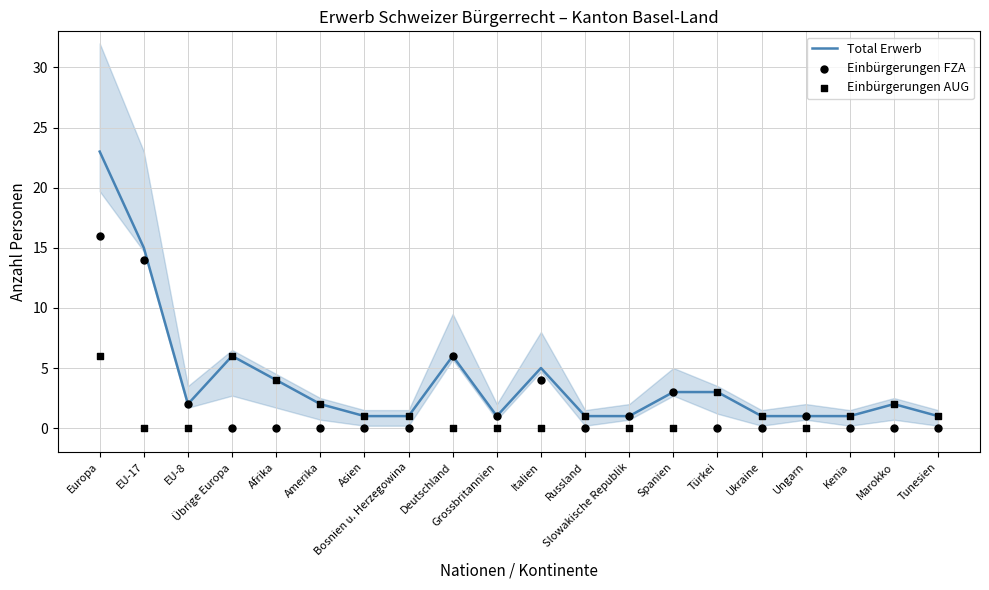

At how many categories does at least one series exceed 11?

2